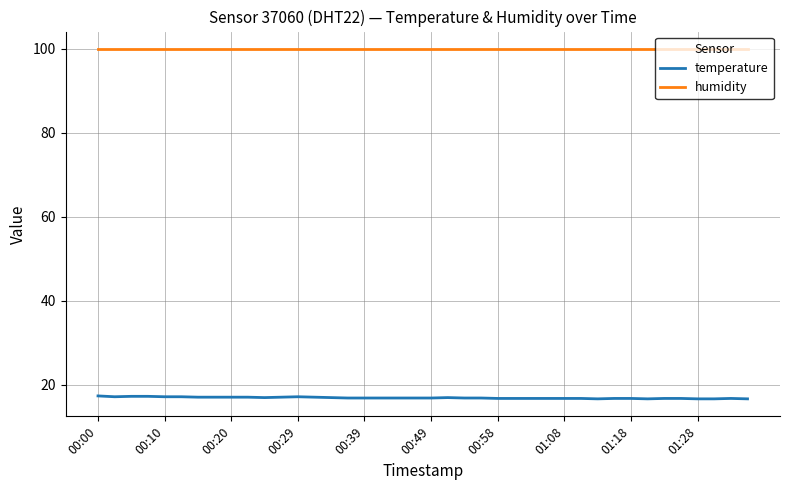

What is the greatest value displayed?

99.9